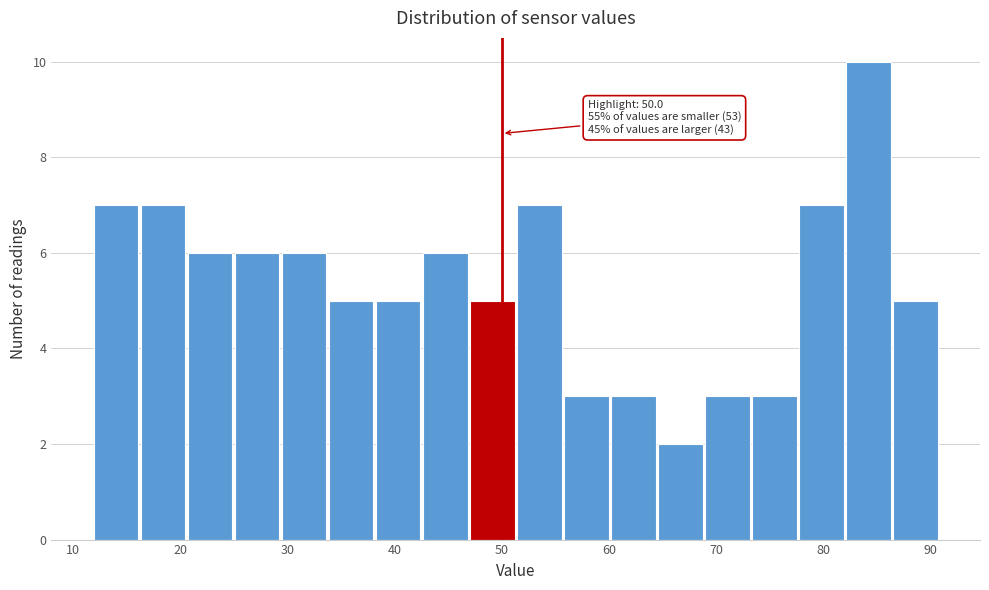

Over which range of the x-axis is the bar tallest?

82 to 87